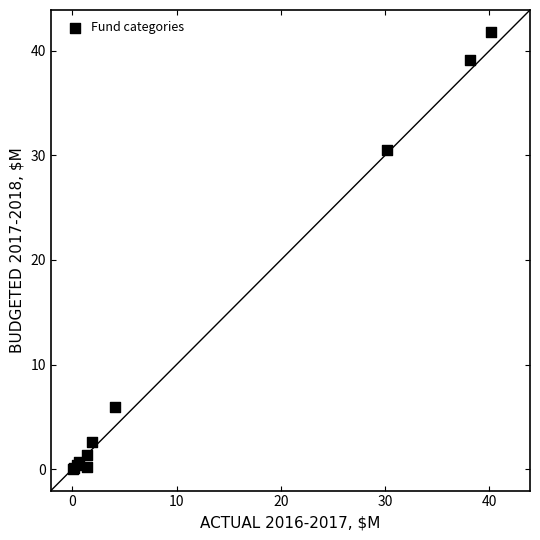

What Y value in the scatter plot is closest to 20?

30.5